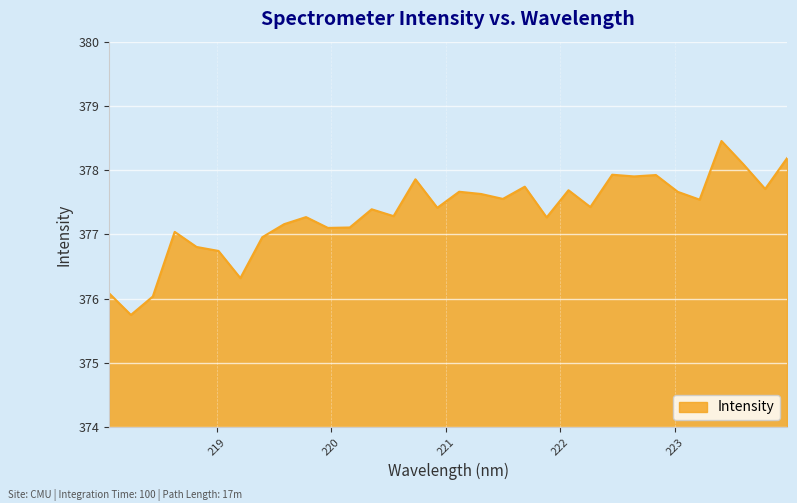

What is the greatest value displayed?

378.5